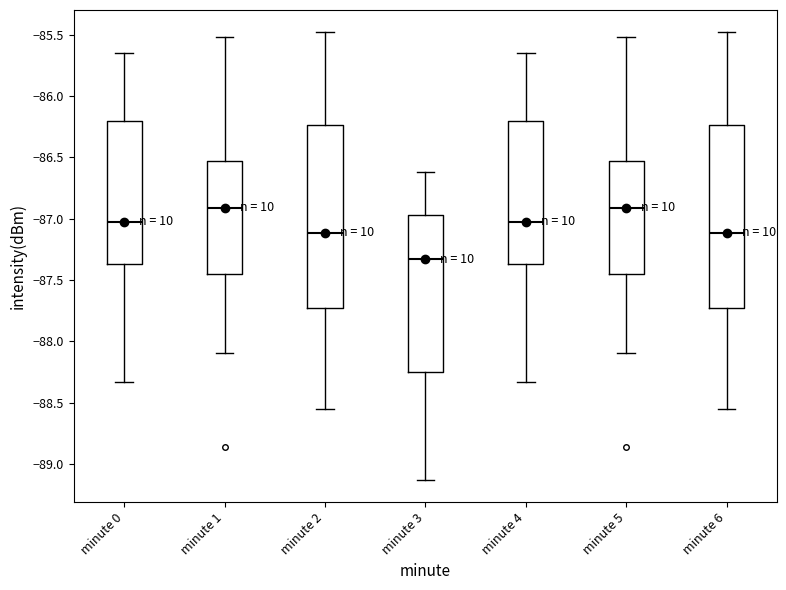

Reading left to right, read every box against the y-axis: the position of its median line, the range the box covers, and the ends of its whiskers. The values are not printed on the chart, so give them approximately, as read against the axis.

minute 0: median -87.00, box -87.35 to -86.20, whiskers -88.35 to -85.65
minute 1: median -86.90, box -87.45 to -86.55, whiskers -88.10 to -85.50
minute 2: median -87.10, box -87.75 to -86.25, whiskers -88.55 to -85.50
minute 3: median -87.35, box -88.25 to -86.95, whiskers -89.15 to -86.60
minute 4: median -87.00, box -87.35 to -86.20, whiskers -88.35 to -85.65
minute 5: median -86.90, box -87.45 to -86.55, whiskers -88.10 to -85.50
minute 6: median -87.10, box -87.75 to -86.25, whiskers -88.55 to -85.50